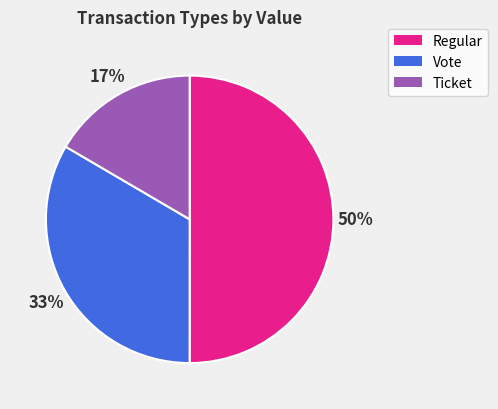

To the nearest percent, what is the average slice percentage?

33%